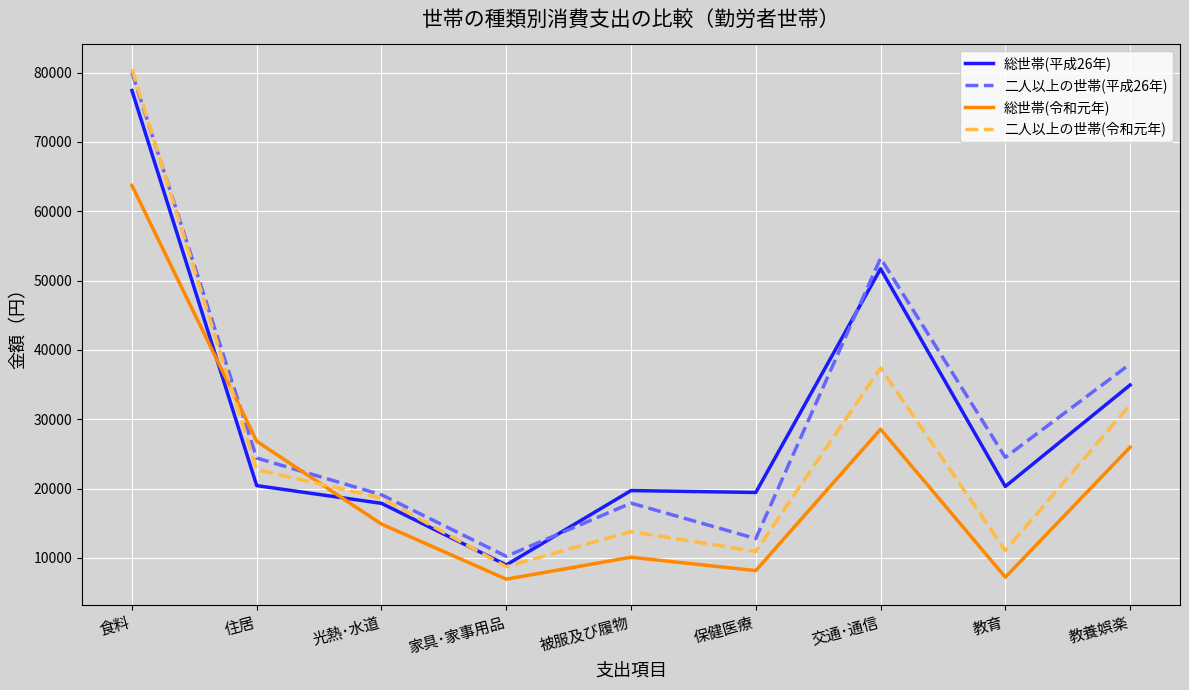

At which category is the sum across all series the highest?

食料